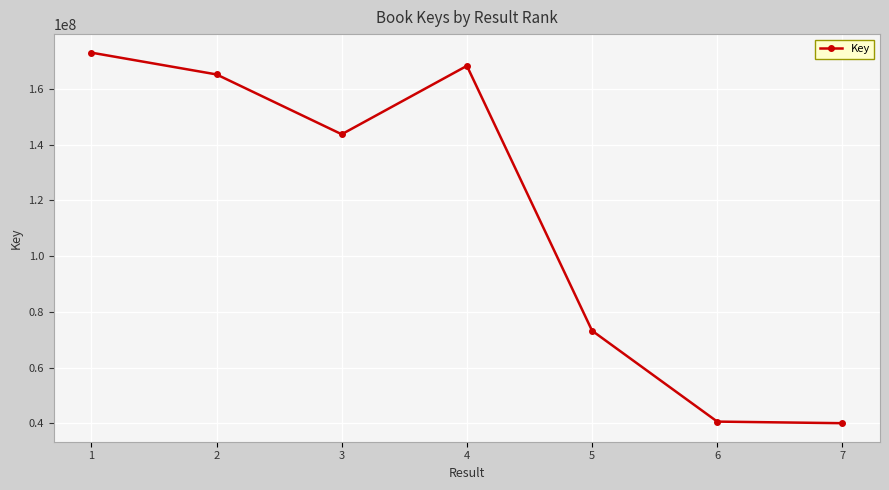

Approximately how many times larger is the value at 4 compared to 7?

4.2